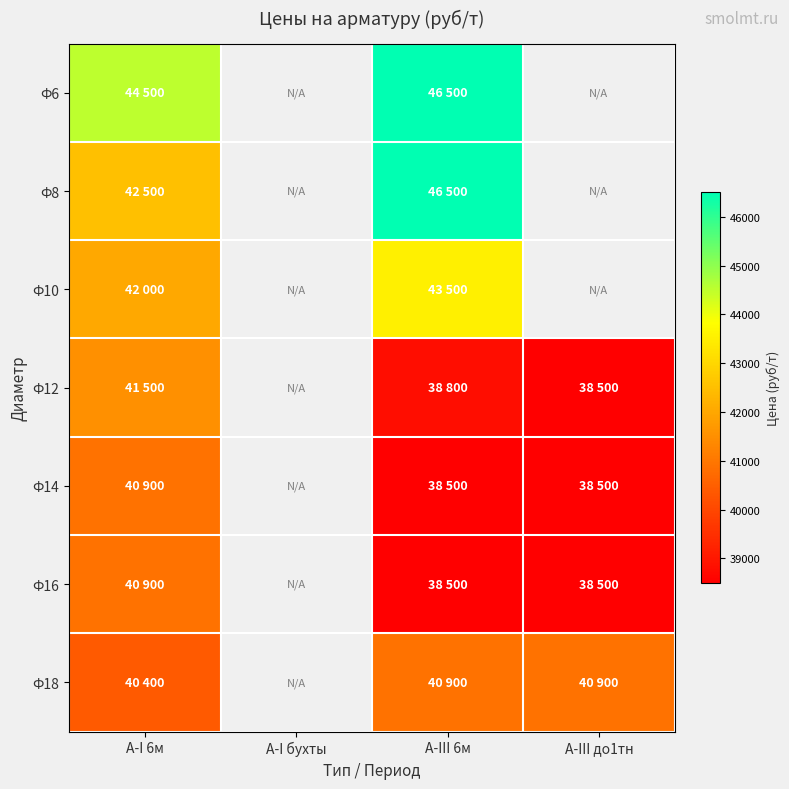

Which series has the largest range (max minus min)?

Ф8